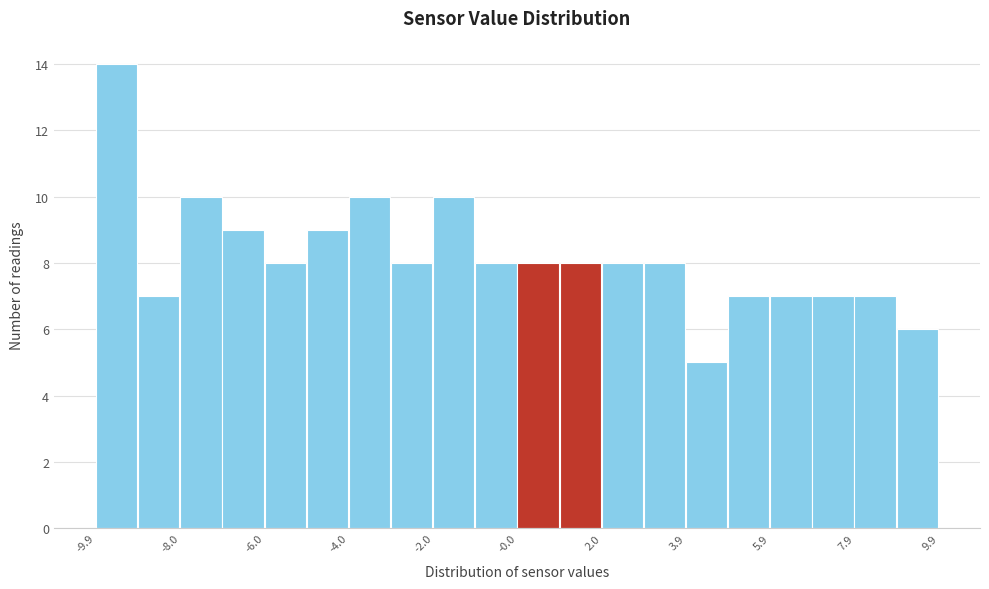

Over which range of the x-axis is the bar tallest?

-10.0 to -9.0